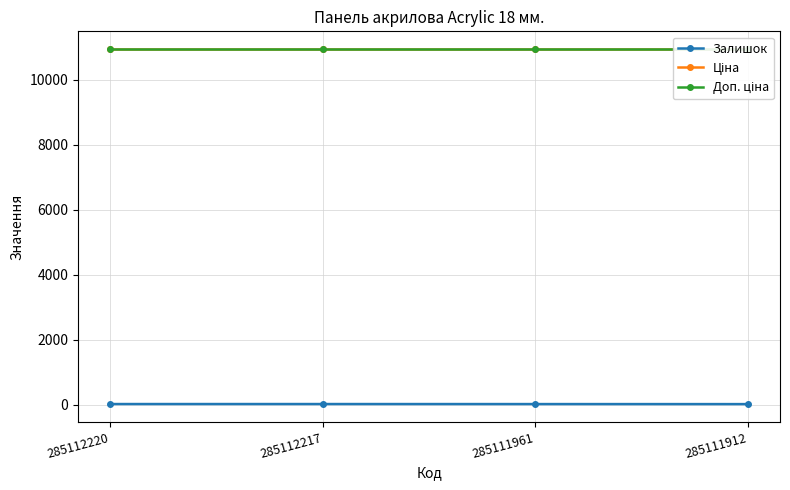

True or false: Ціна has a value of 14357.0 at 285111961.

False